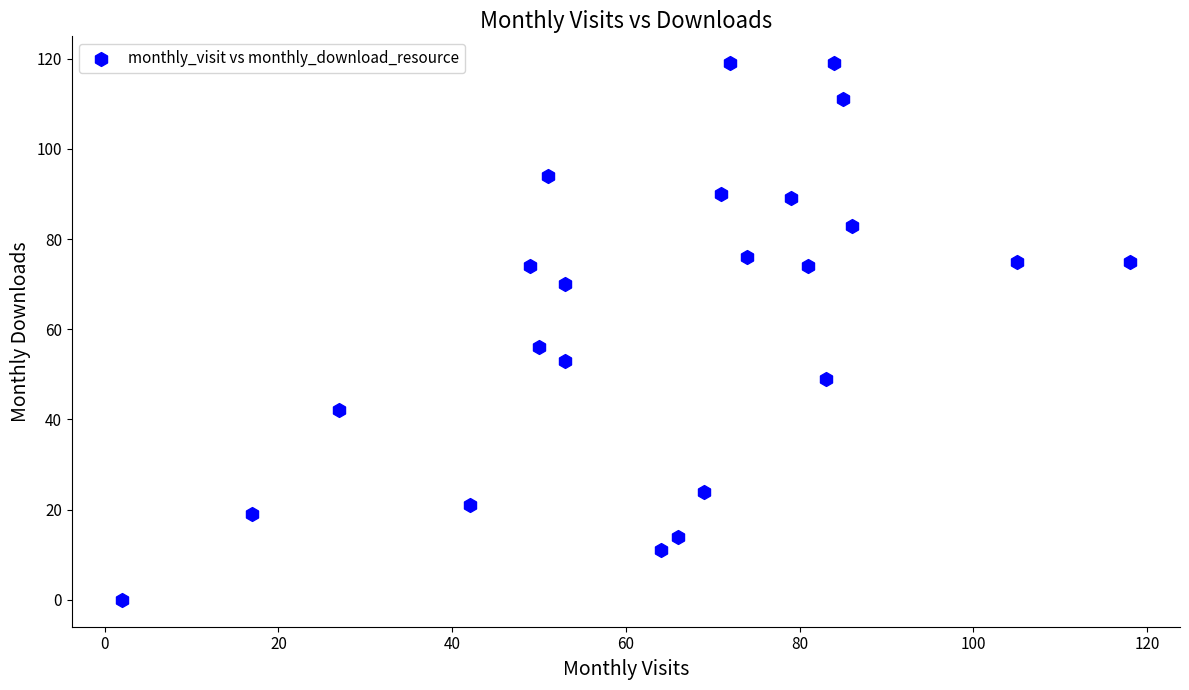

What Y value in the scatter plot is closest to 59?

56